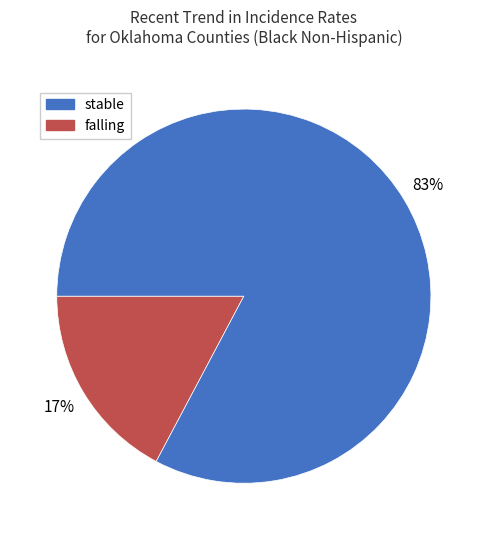

Is there any slice that represents more than half of the pie?

Yes